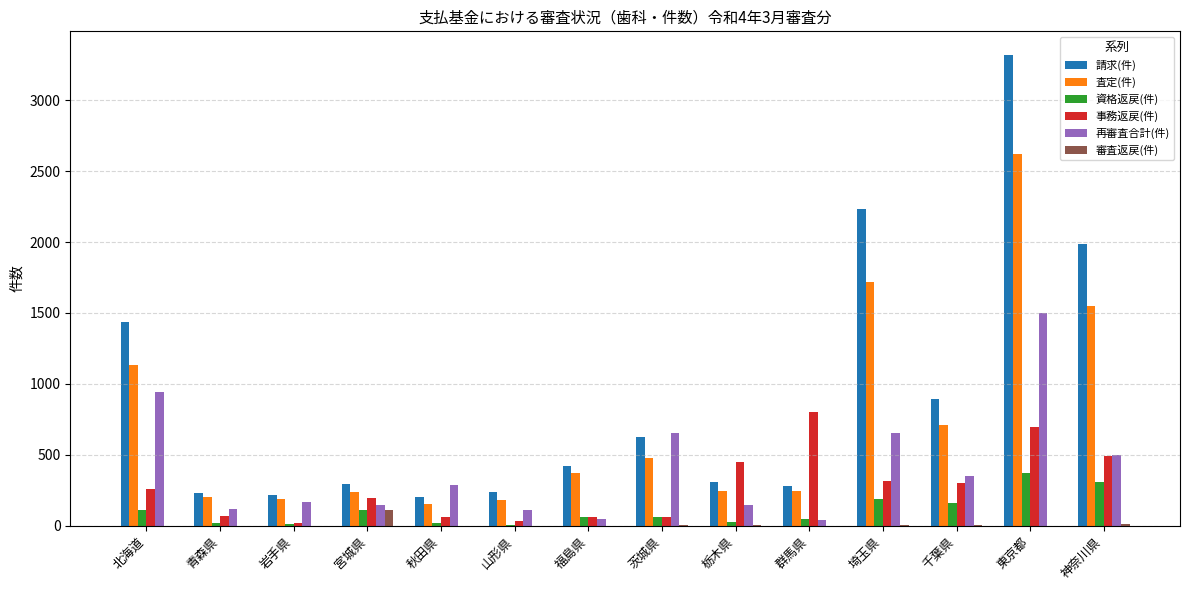

What is the average value of the 査定(件) series?

717